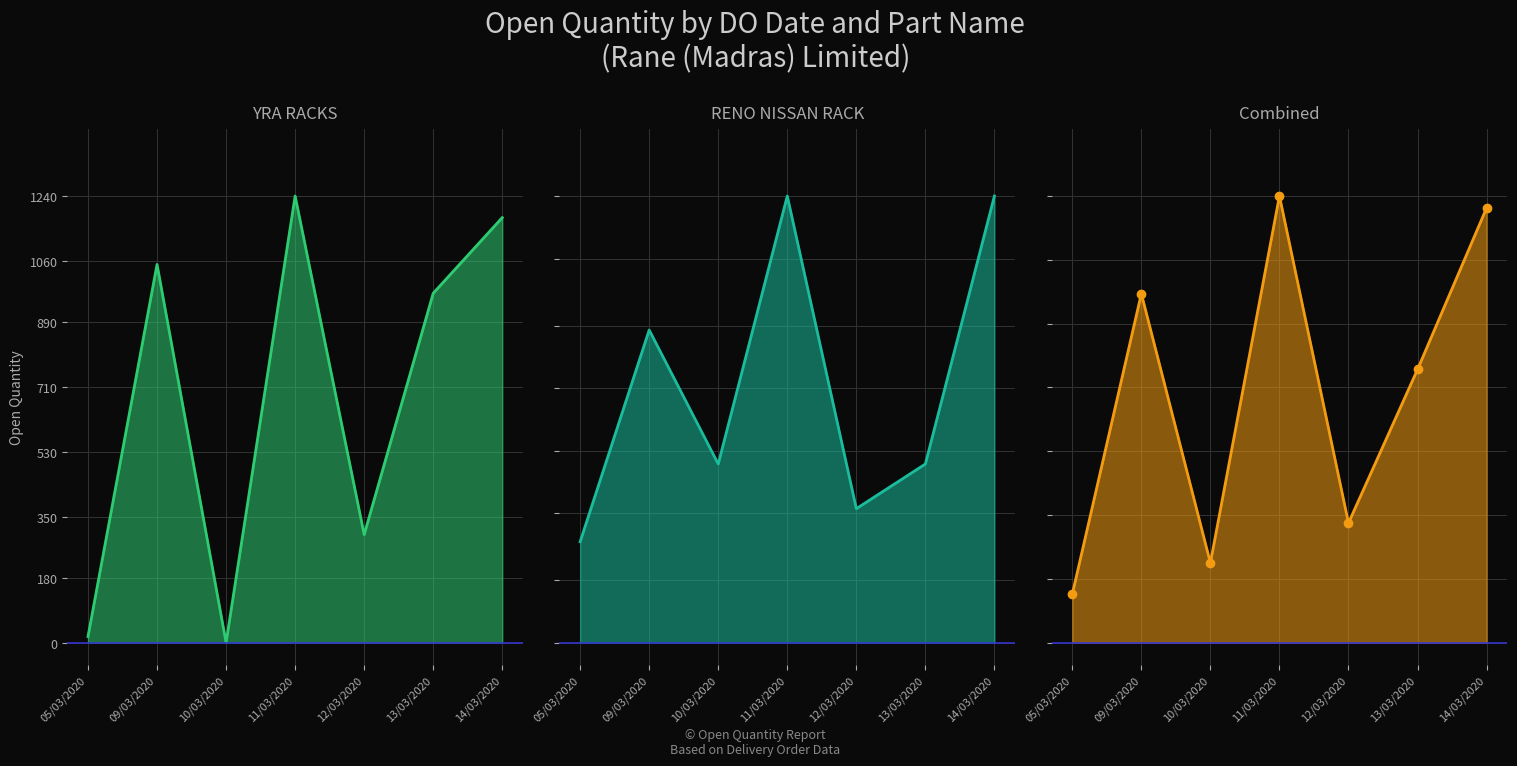

How many values in the RENO NISSAN RACK series are below 400?

2